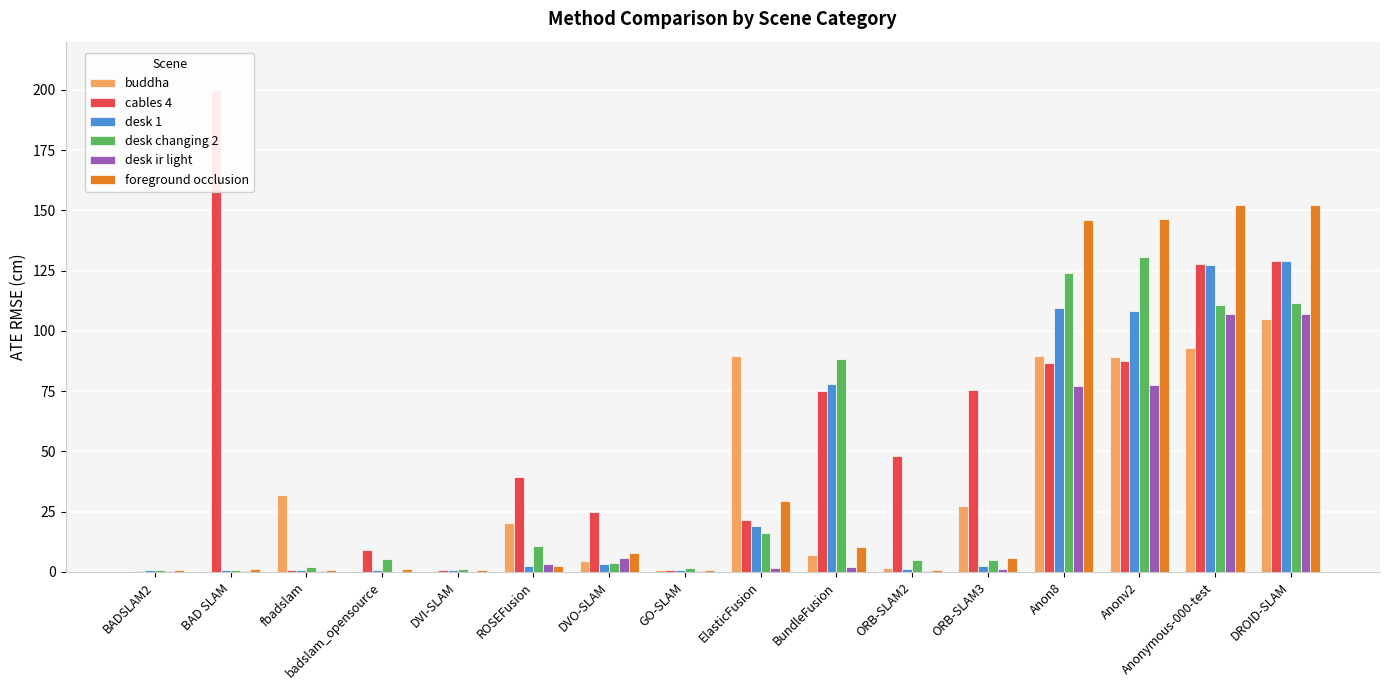

Where does the desk ir light series first go above 1?

ROSEFusion